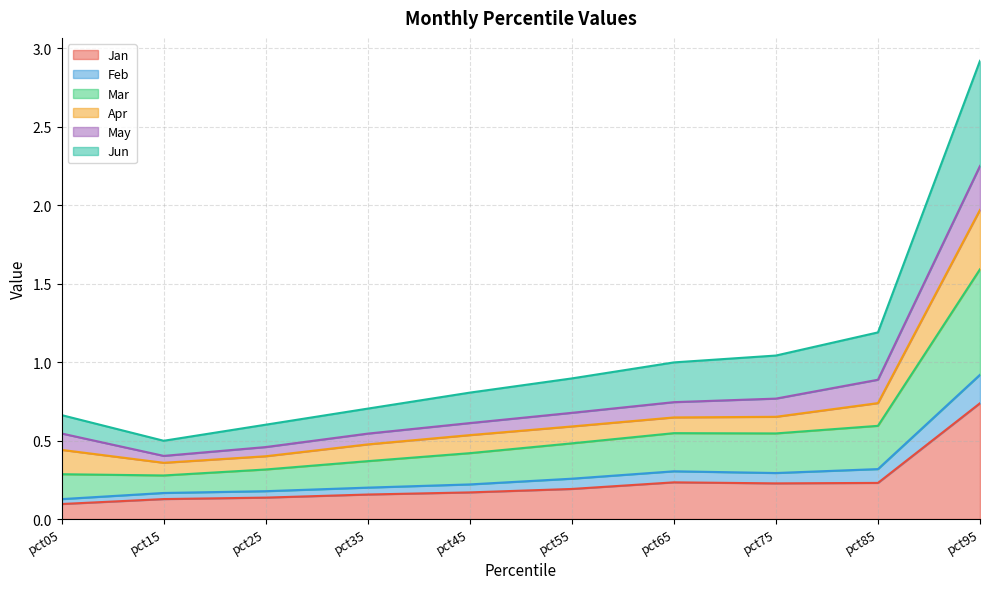

What is the greatest value displayed?

2.9